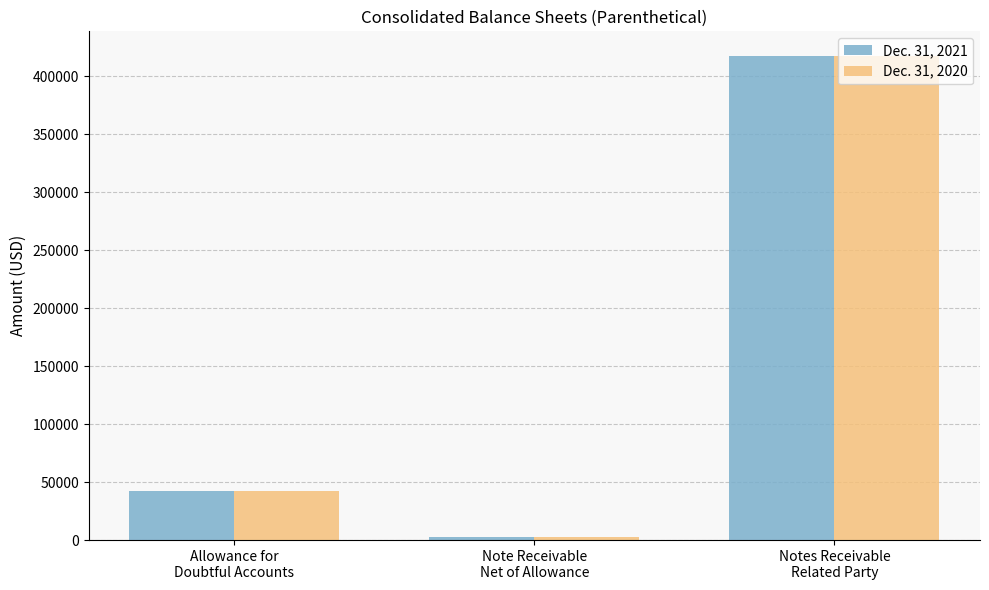

What is the label of the 3rd bar from the right?

Allowance for
Doubtful Accounts